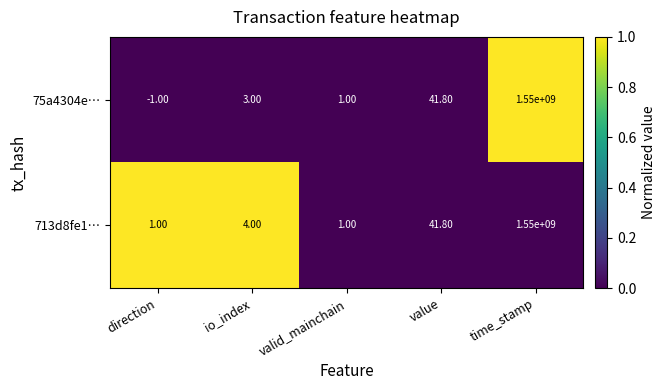

Which series changed the most between io_index and time_stamp?

75a4304e…